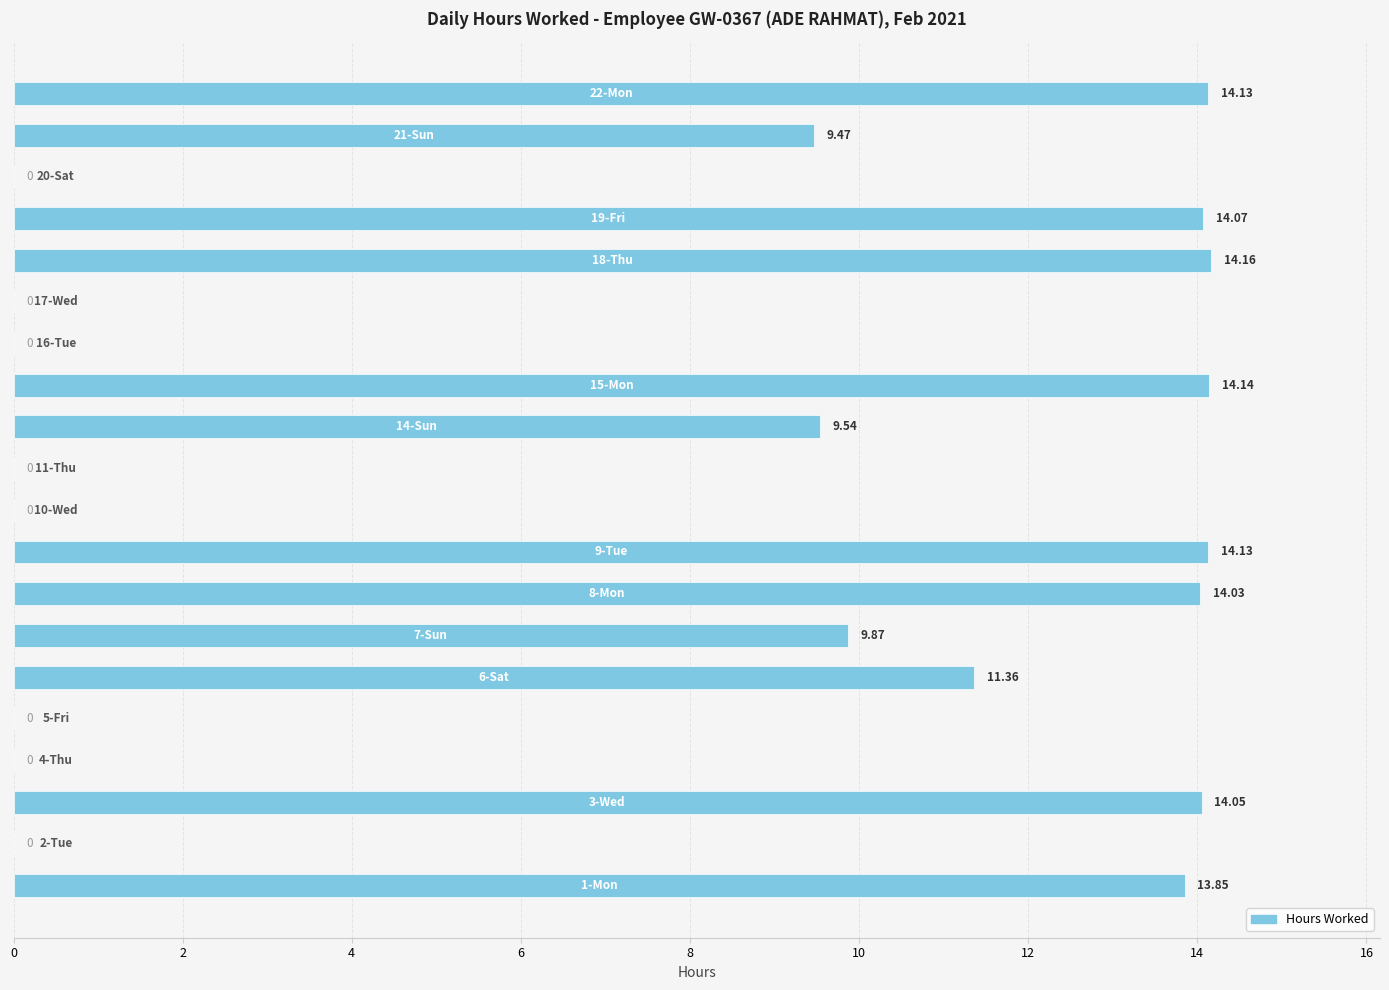

What is the sum of all values?

152.8